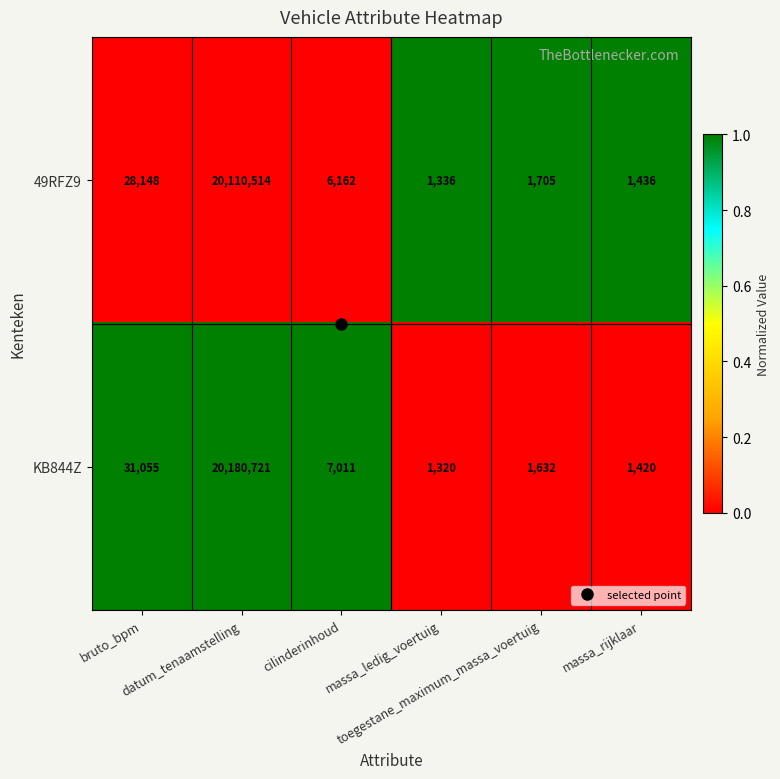

Which series has the largest range (max minus min)?

KB844Z